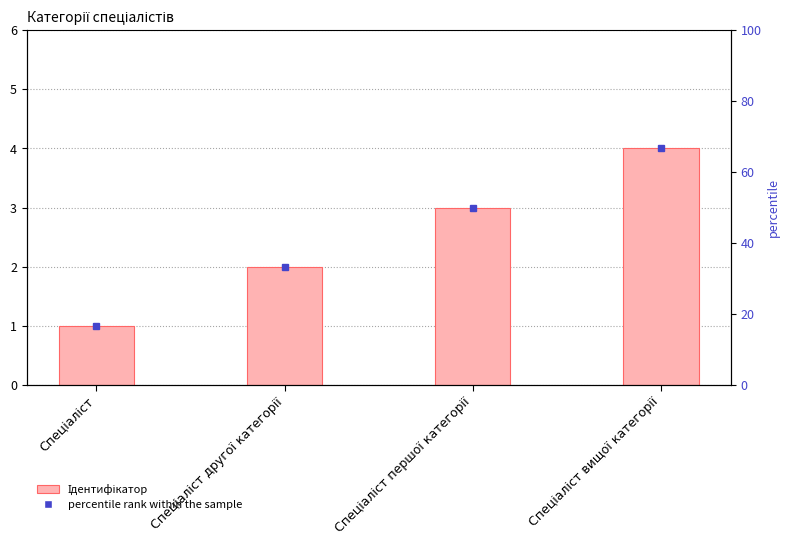

List the labels in order of value, smallest first.

Спеціаліст, Спеціаліст другої категорії, Спеціаліст першої категорії, Спеціаліст вищої категорії